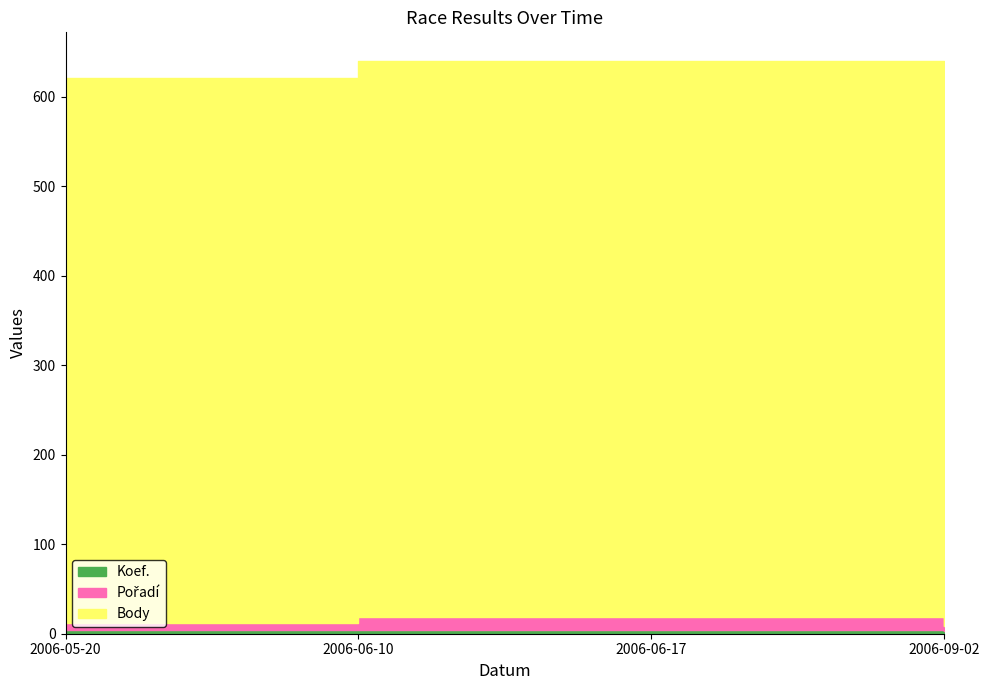

What is the difference between the second highest and second lowest values in the Pořadí series?

7